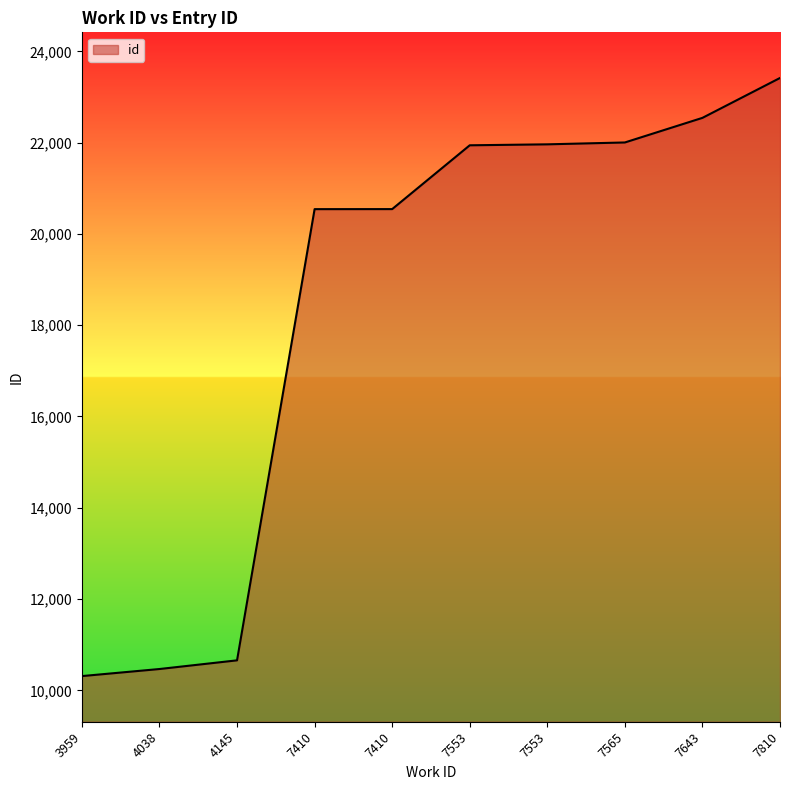

What is the difference between the second highest and second lowest values?

12076